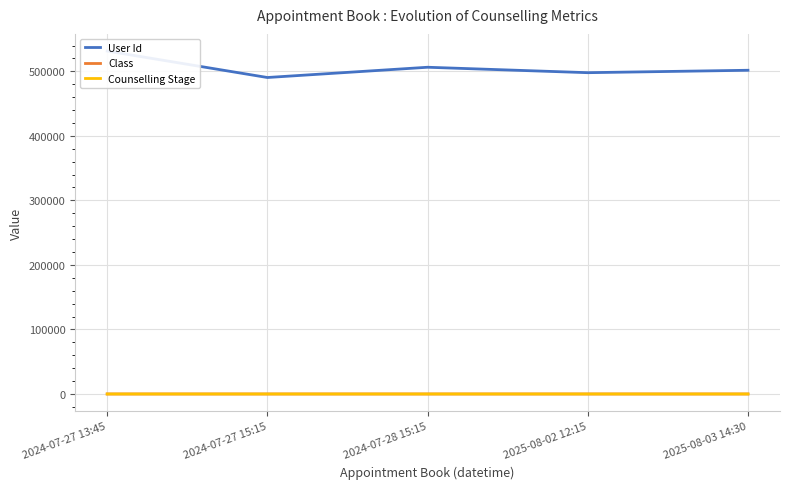

What is the label of the 4th point from the right?

2024-07-27 15:15